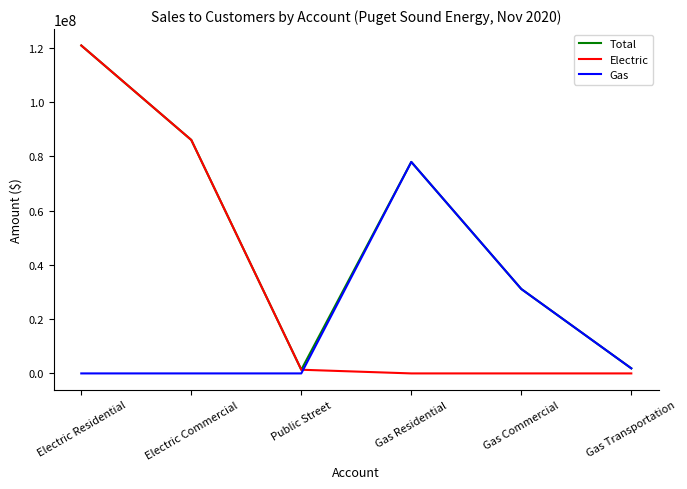

The Electric series shows 0.0 at Gas Residential. True or false?

True